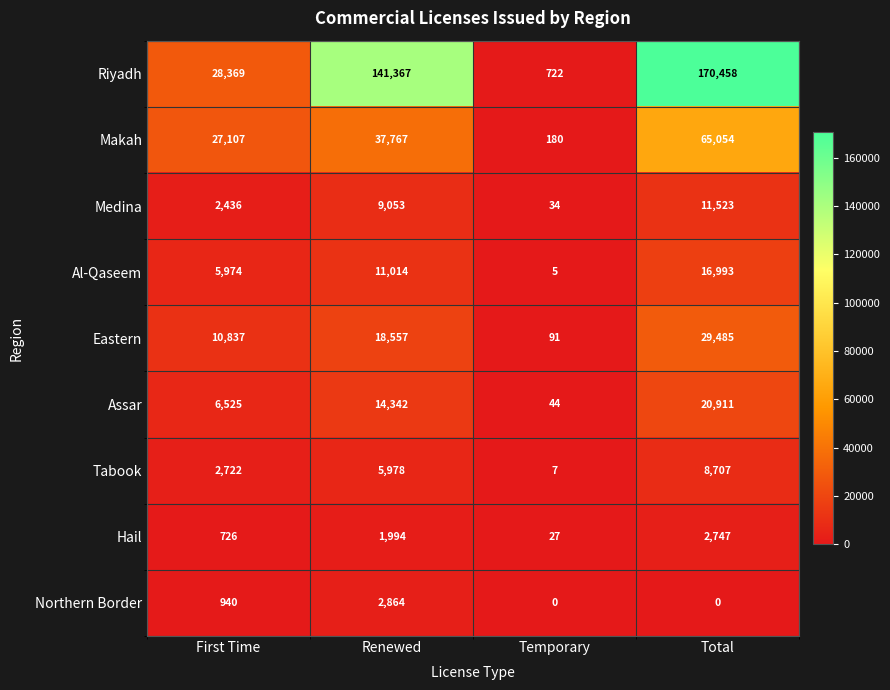

What is the difference between the second highest and minimum values in the Eastern series?

18466